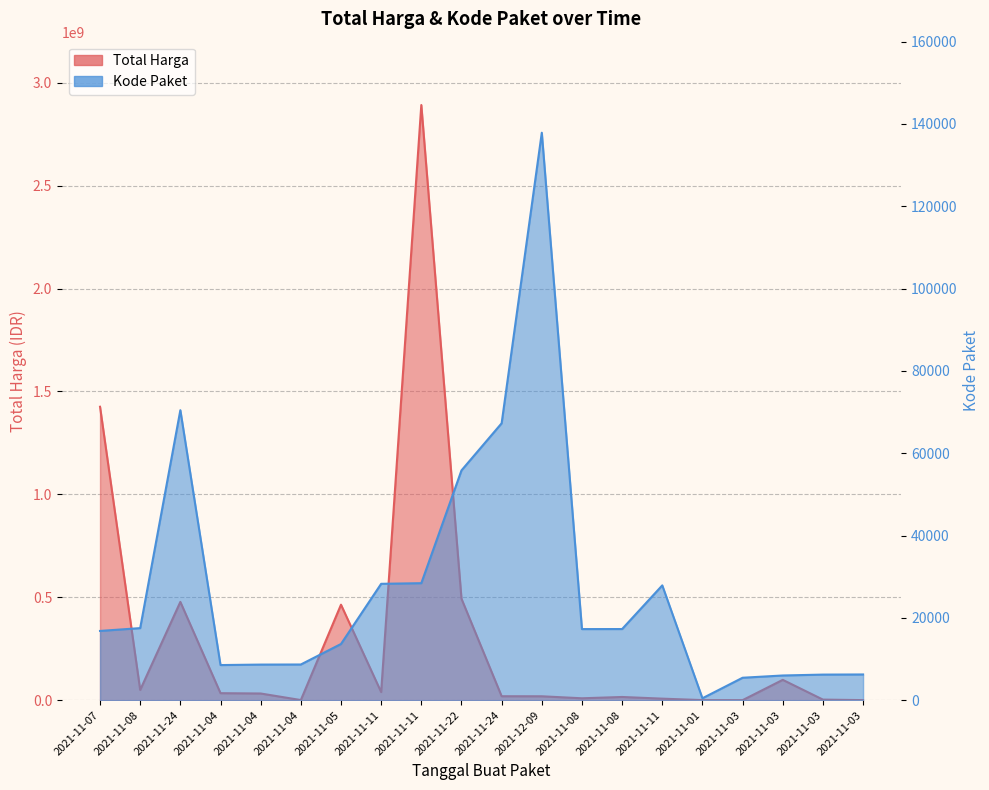

Reading left to right, transcribe all the data shown in this chart.

Total Harga: 2021-11-07=1425867900	2021-11-08=49730040	2021-11-24=477600000	2021-11-04=34000000	2021-11-04=32441200	2021-11-04=577875	2021-11-05=464002100	2021-11-11=39440000	2021-11-11=2892122000	2021-11-22=493000000	2021-11-24=19175000	2021-12-09=18900000	2021-11-08=9180000	2021-11-08=15513960	2021-11-11=7401240	2021-11-01=333600	2021-11-03=78000	2021-11-03=98772570	2021-11-03=2772000	2021-11-03=265000
Kode Paket: 2021-11-07=16823	2021-11-08=17509	2021-11-24=70453	2021-11-04=8530	2021-11-04=8646	2021-11-04=8668	2021-11-05=13652	2021-11-11=28271	2021-11-11=28425	2021-11-22=55826	2021-11-24=67279	2021-12-09=137876	2021-11-08=17272	2021-11-08=17283	2021-11-11=27891	2021-11-01=464	2021-11-03=5449	2021-11-03=5997	2021-11-03=6214	2021-11-03=6246